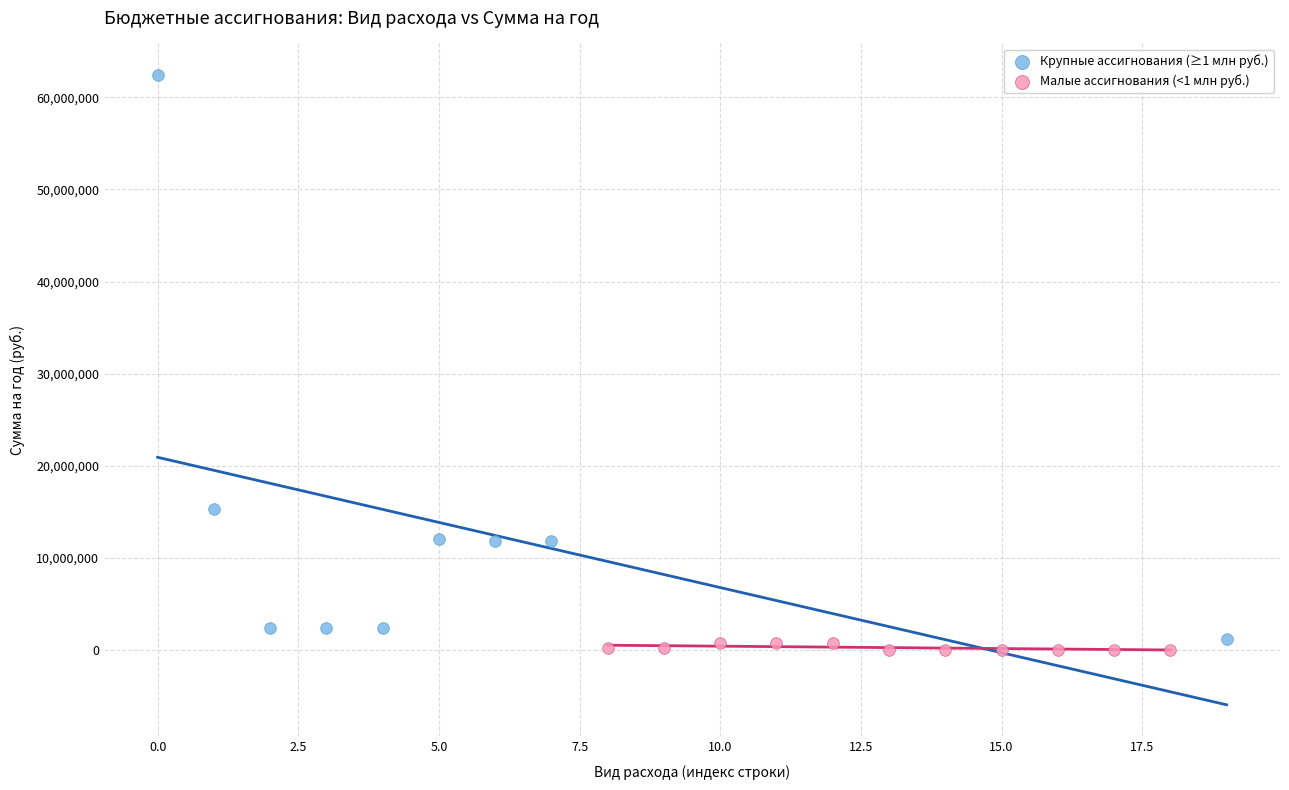

Which series reaches the minimum Y coordinate?

Малые ассигнования (<1 млн руб.)